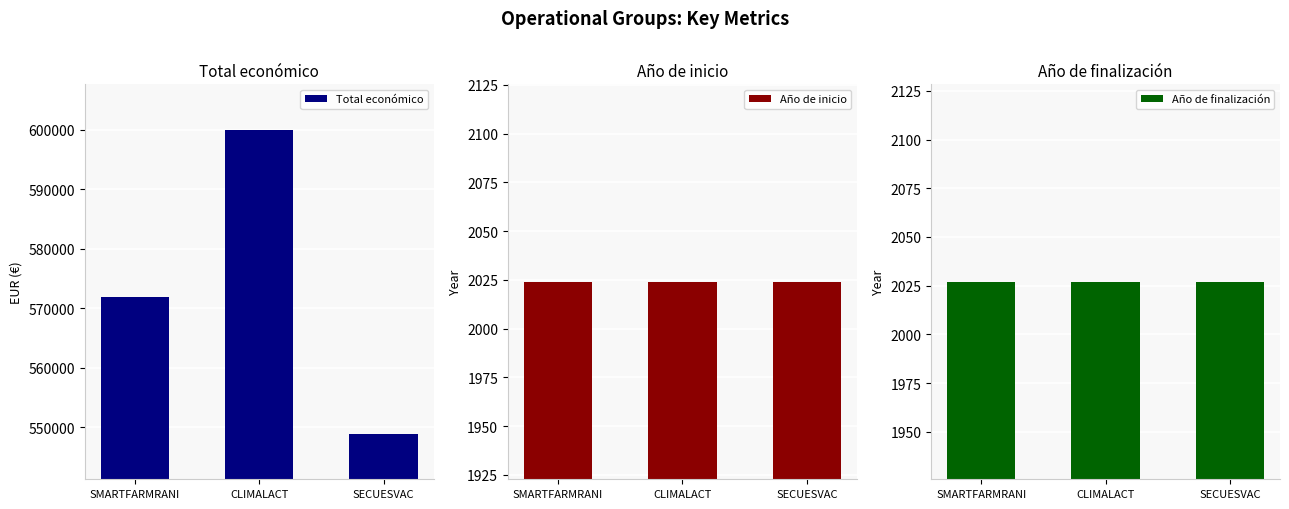

Is the value of Total económico at SECUESVAC greater than the value of Año de finalización at SMARTFARMRANI?

Yes